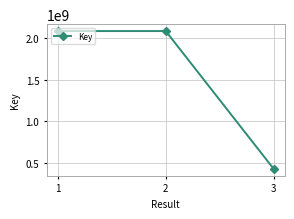

The chart shows a value of 724218921 at 3. True or false?

False